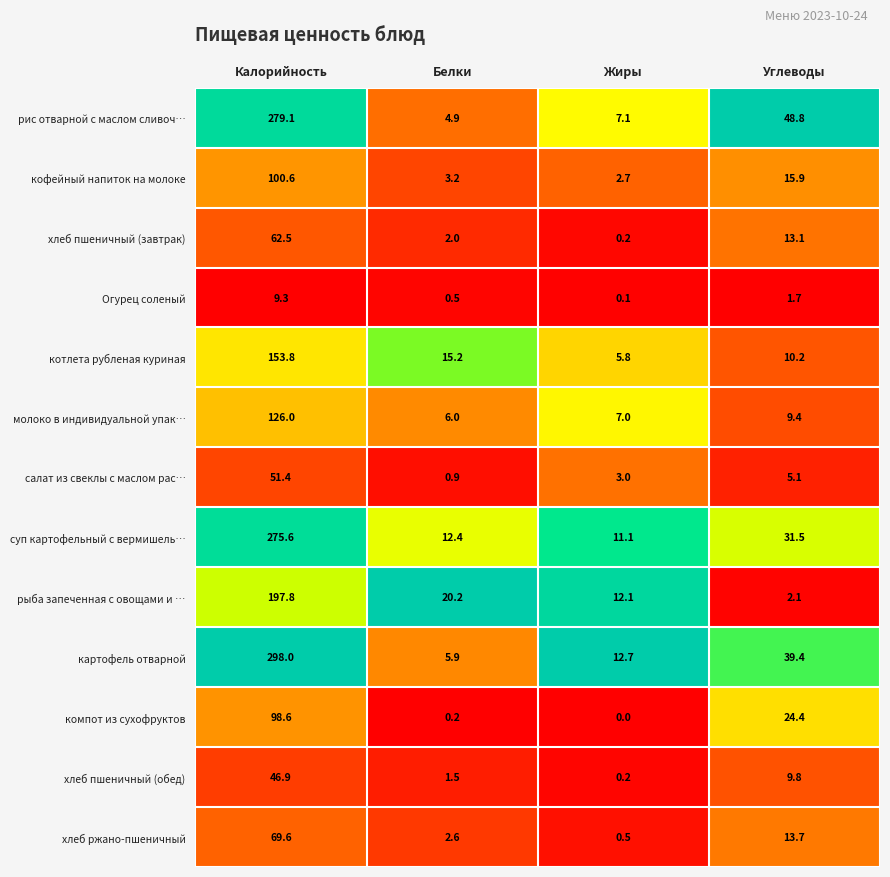

Which label corresponds to the largest value in the chart?

Калорийность